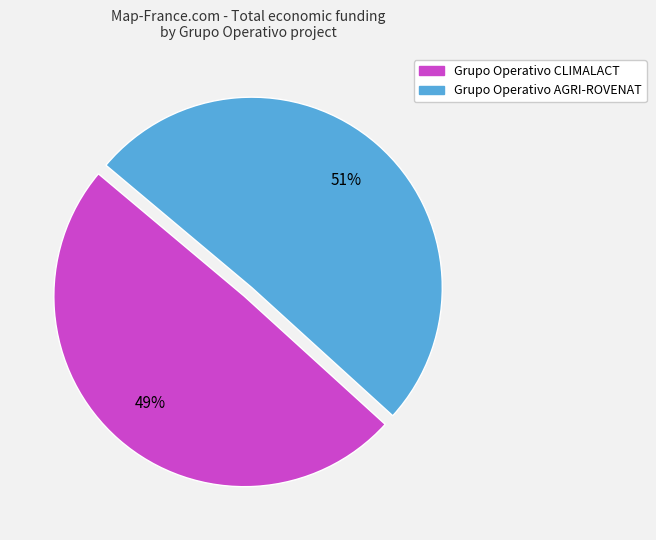

Which slice represents more than half of the pie?

Grupo Operativo AGRI-ROVENAT